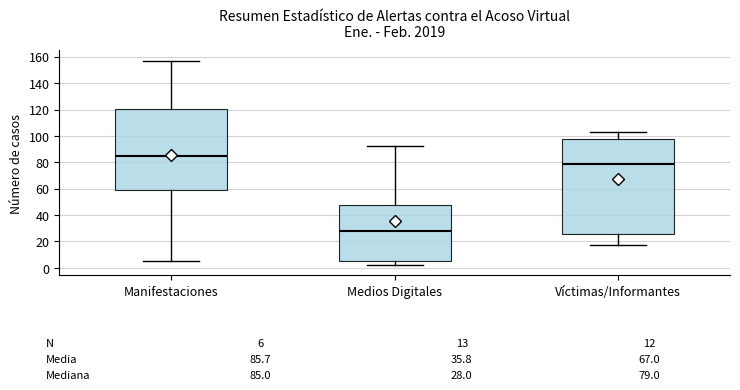

Which box is the tallest, from its lower edge to its upper edge?

Víctimas/Informantes